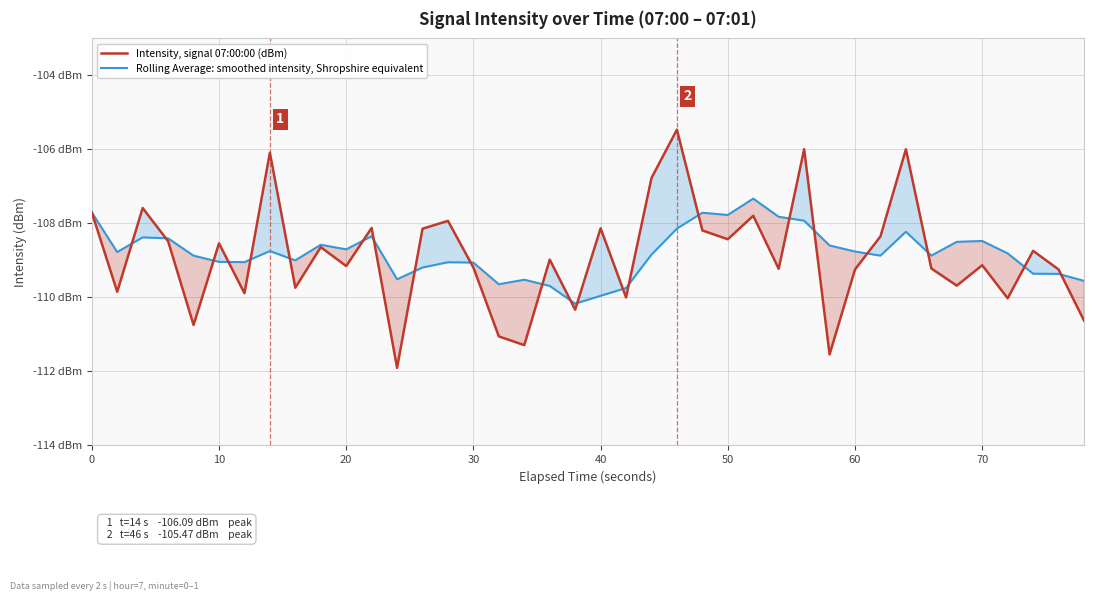

What is the maximum value for Intensity, signal 07:00:00 (dBm)?

-105.5